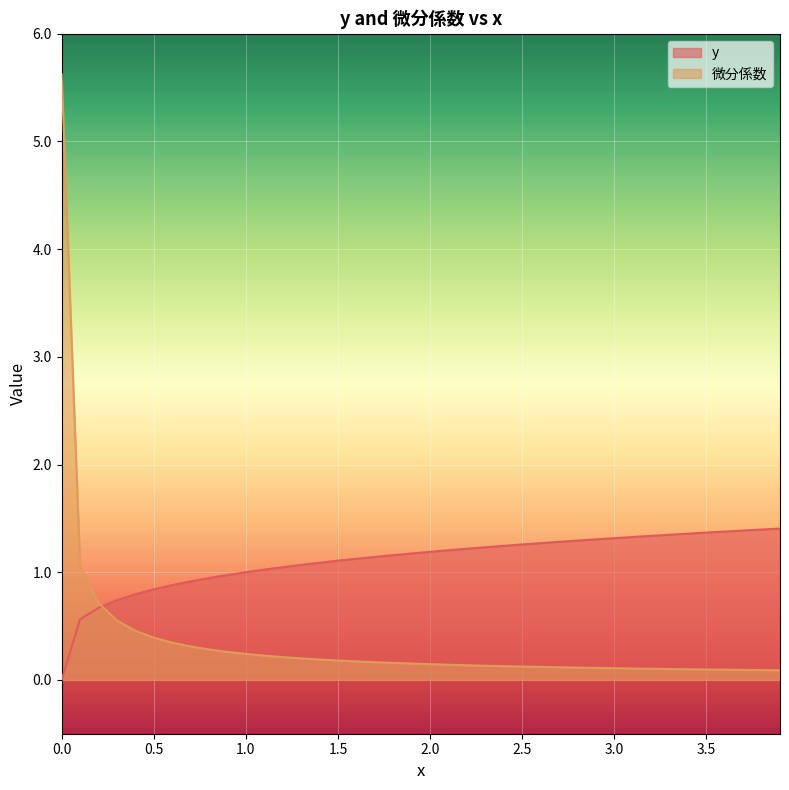

Which series has the largest range (max minus min)?

微分係数